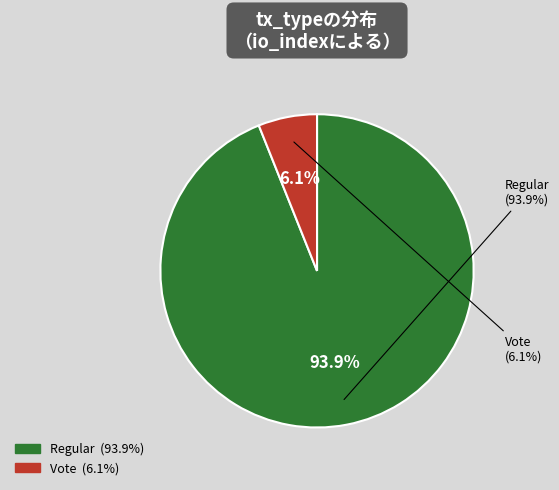

The Vote slice represents 20% of the pie. True or false?

False